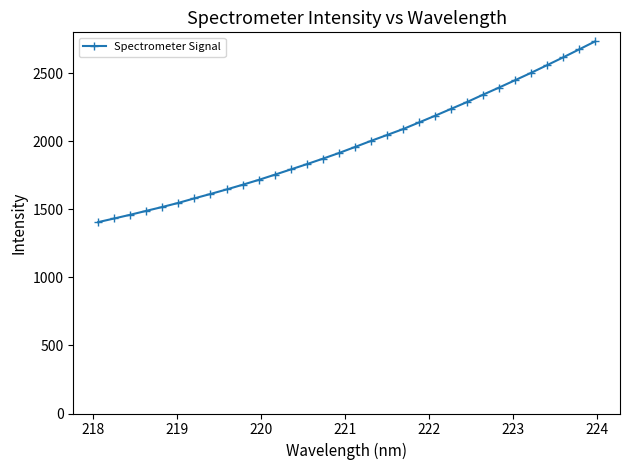

How many distinct data groups are displayed?

1